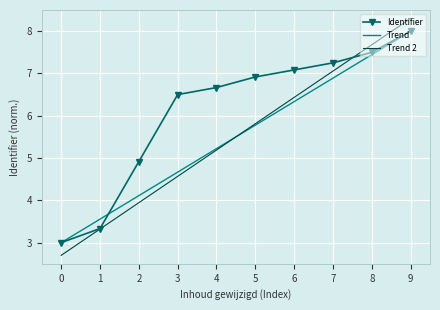

List the labels in order of Trend value, largest first.

9, 8, 7, 6, 5, 4, 3, 2, 1, 0